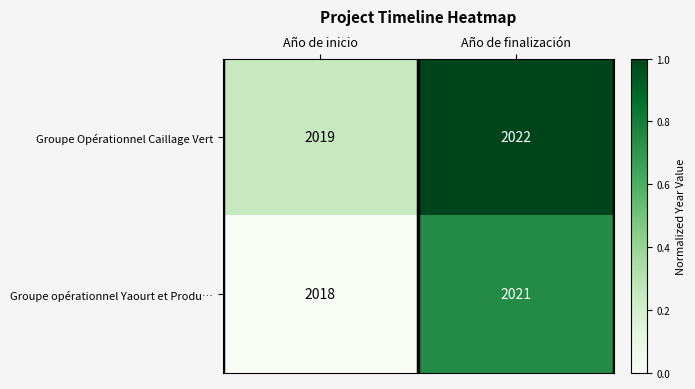

Which label corresponds to the largest value in the chart?

Año de finalización